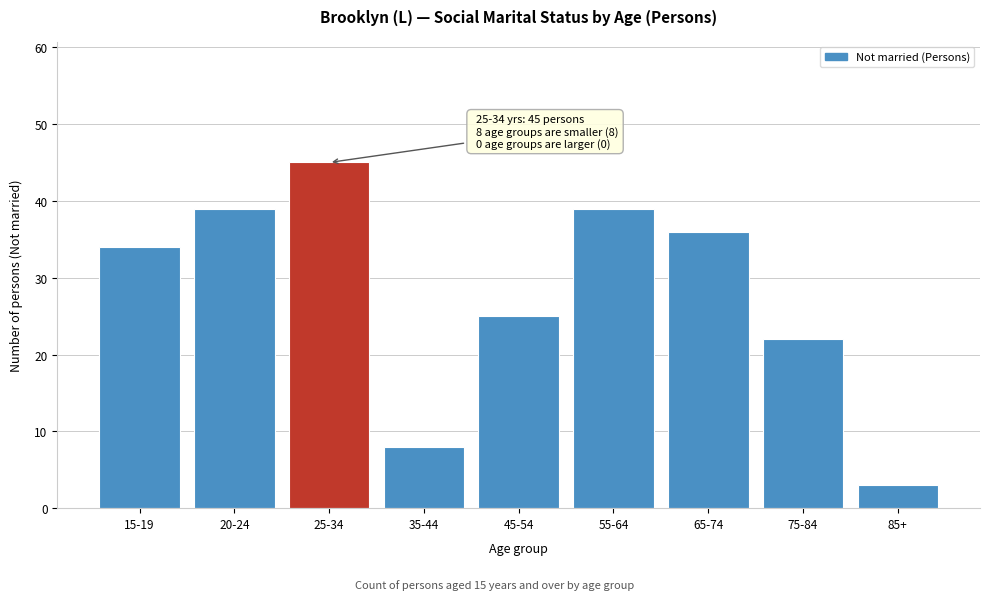

Reading left to right, transcribe all the data shown in this chart.

15-19=34	20-24=39	25-34=45	35-44=8	45-54=25	55-64=39	65-74=36	75-84=22	85+=3